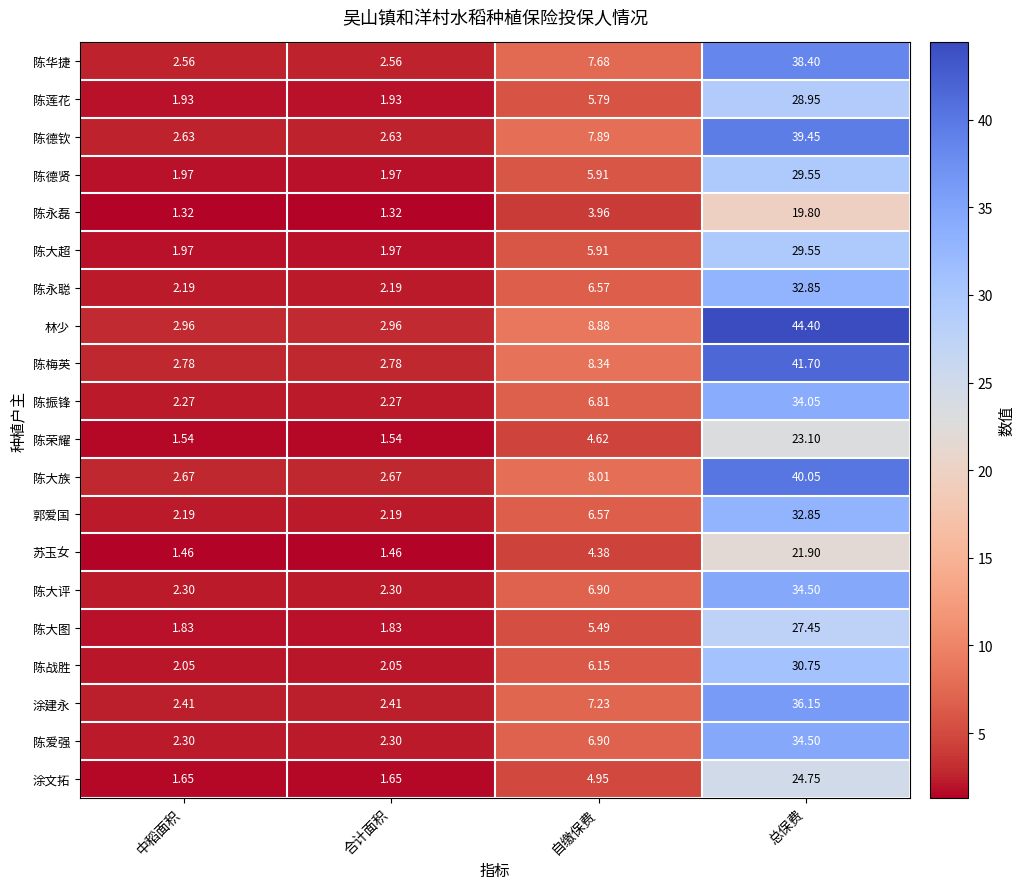

Which category has the highest value across all series?

总保费